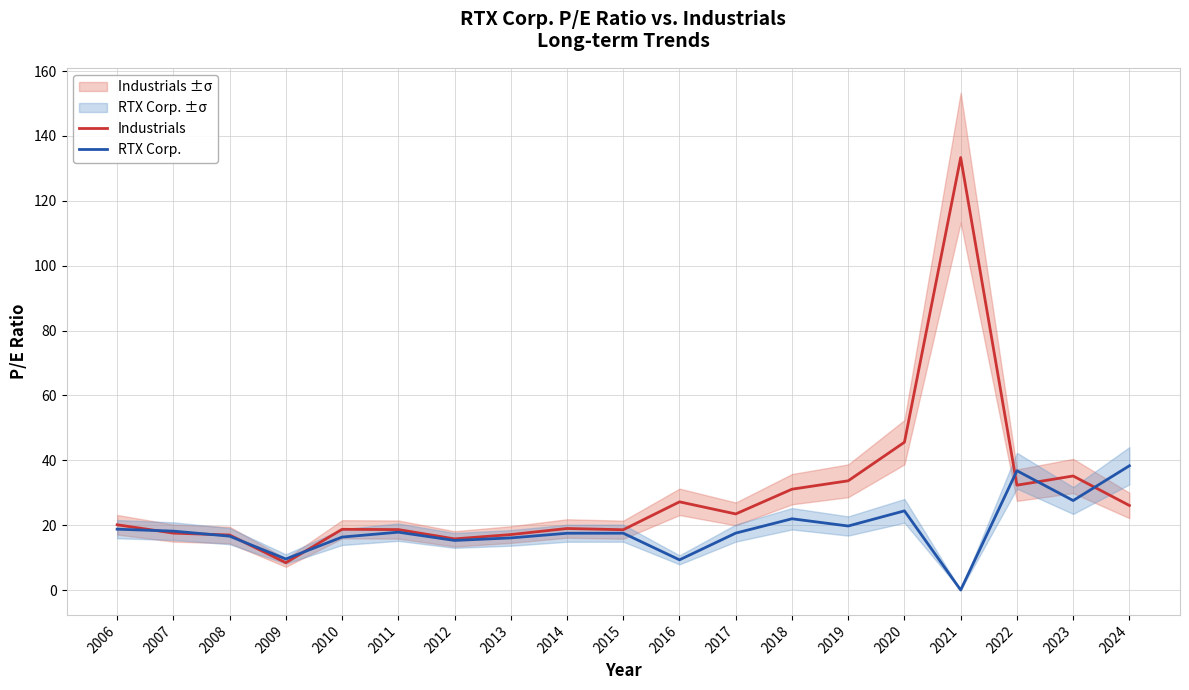

How many interior local valleys does the Industrials series have?

5